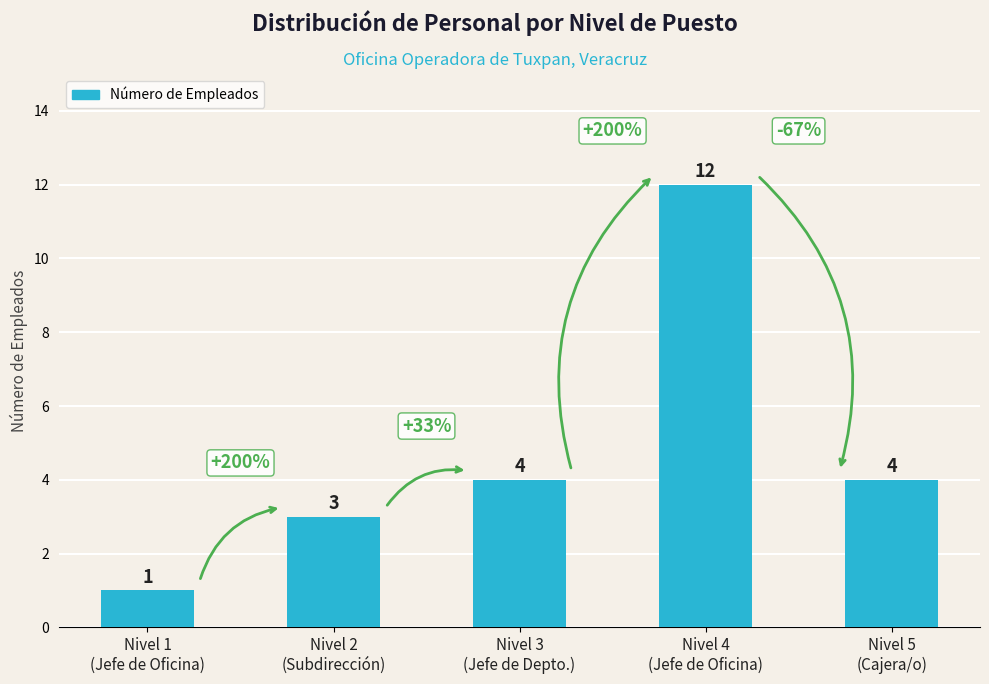

What is the change in value from Nivel 2
(Subdirección) to Nivel 4
(Jefe de Oficina)?

+9